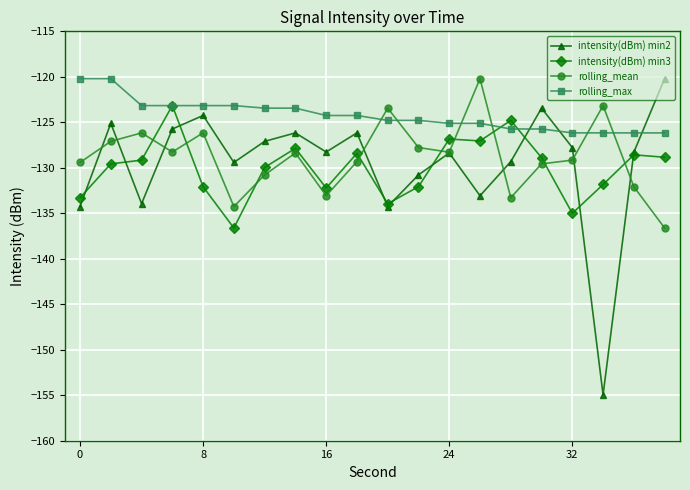

How many intersections are there between rolling_max and intensity(dBm) min2?

3